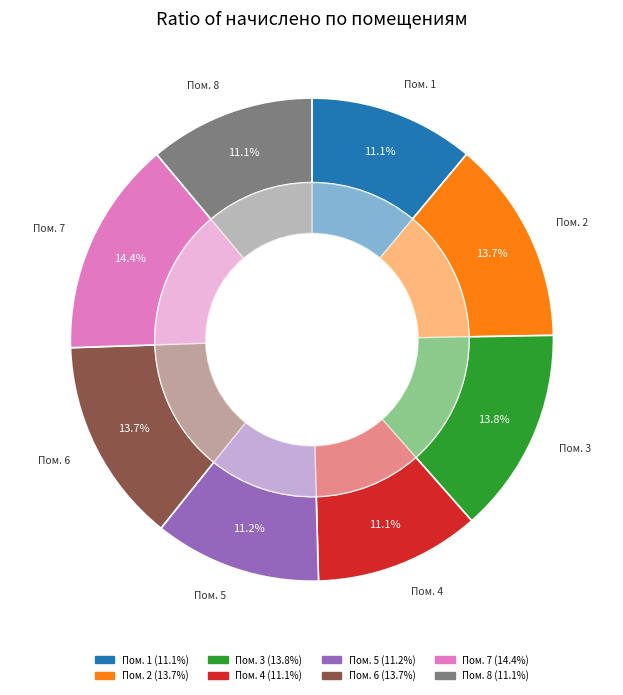

Rank the categories by value from lowest to highest.

1, 4, 8, 5, 2, 6, 3, 7